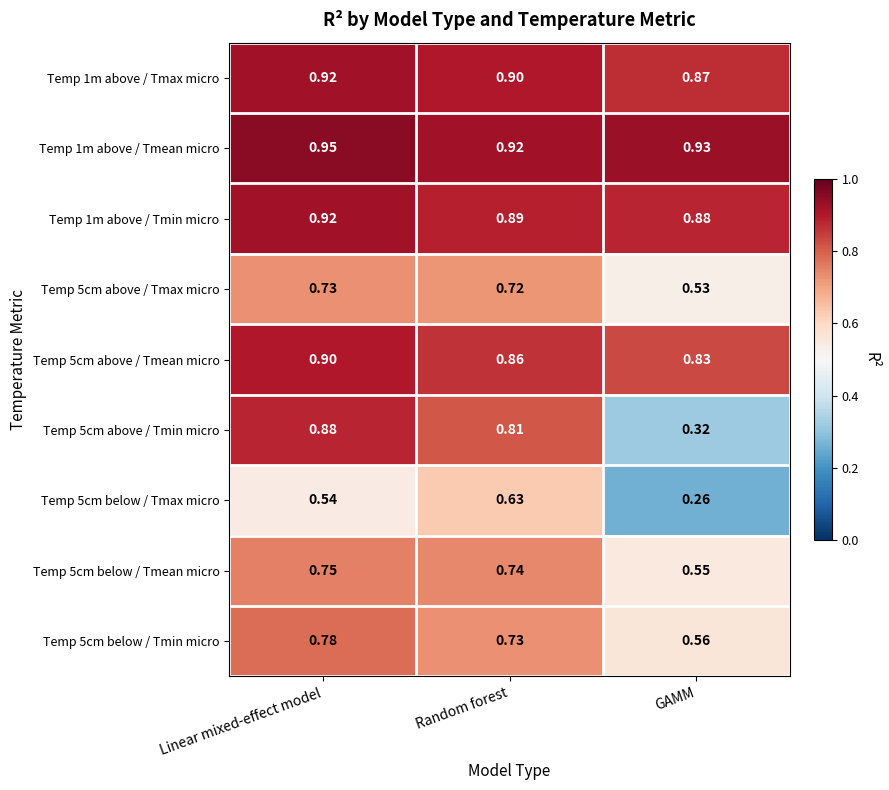

Which category has the lowest value across all series?

GAMM